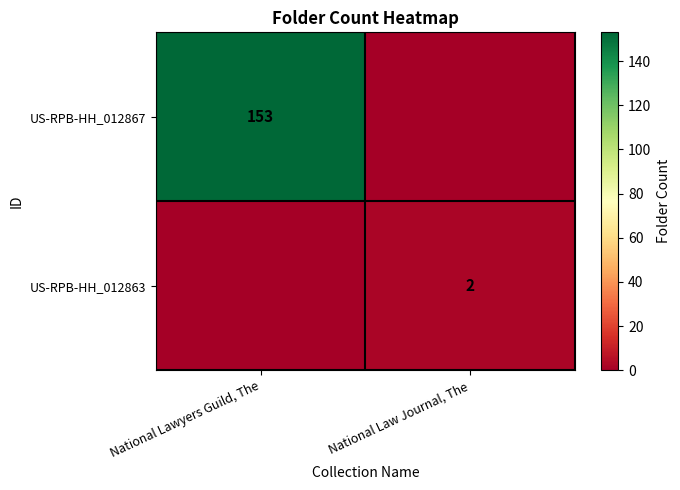

Is it true that US-RPB-HH_012867 equals 236 at National Lawyers Guild, The?

False